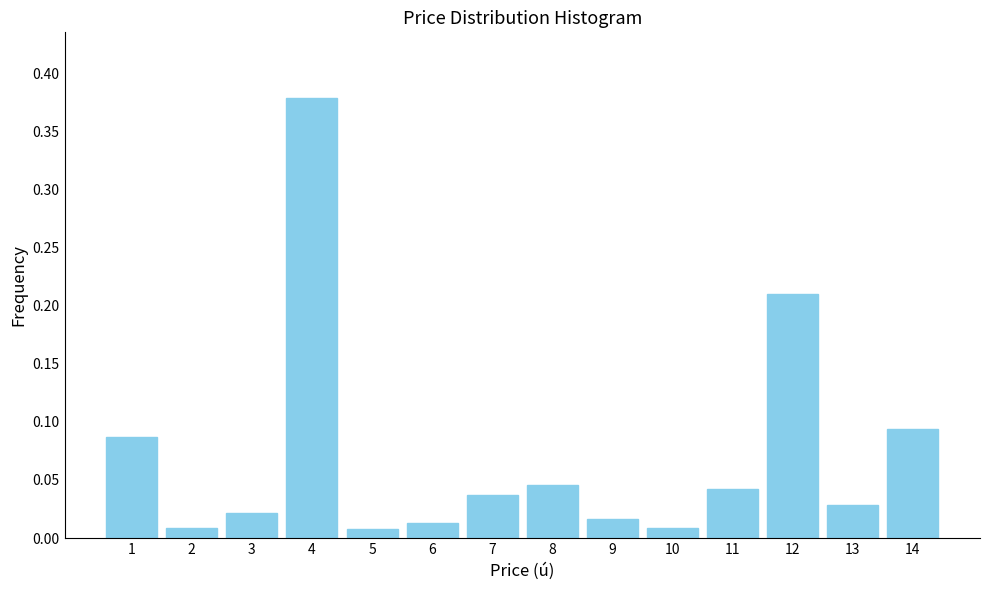

The chart shows a value of 0.0 at 1. True or false?

False